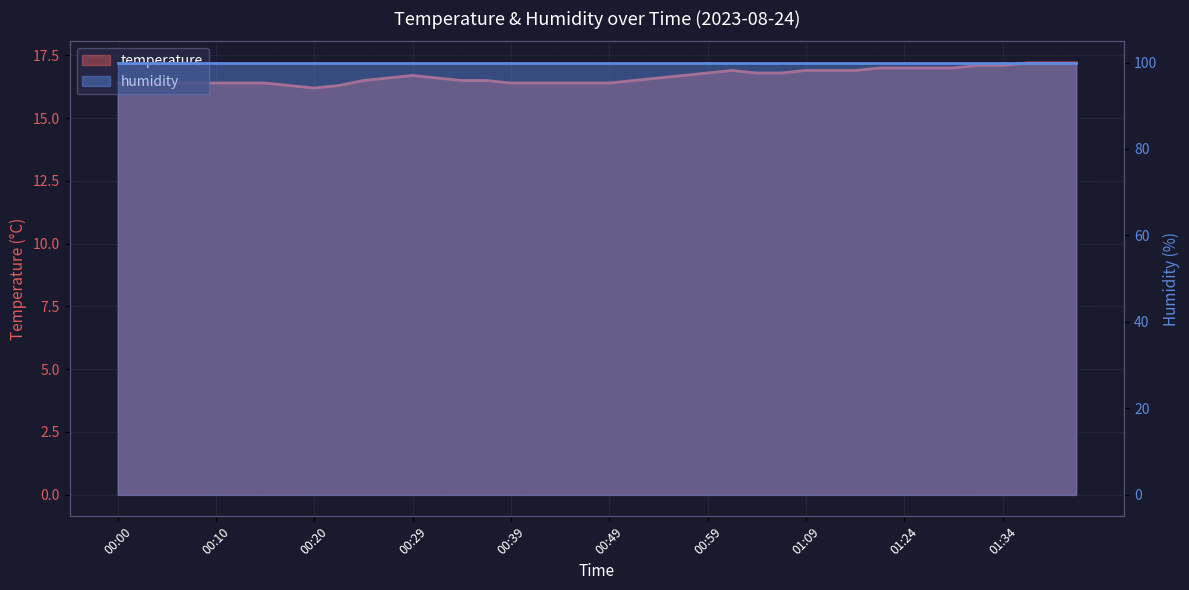

Between 00:37 and 00:17, which is larger?

00:37